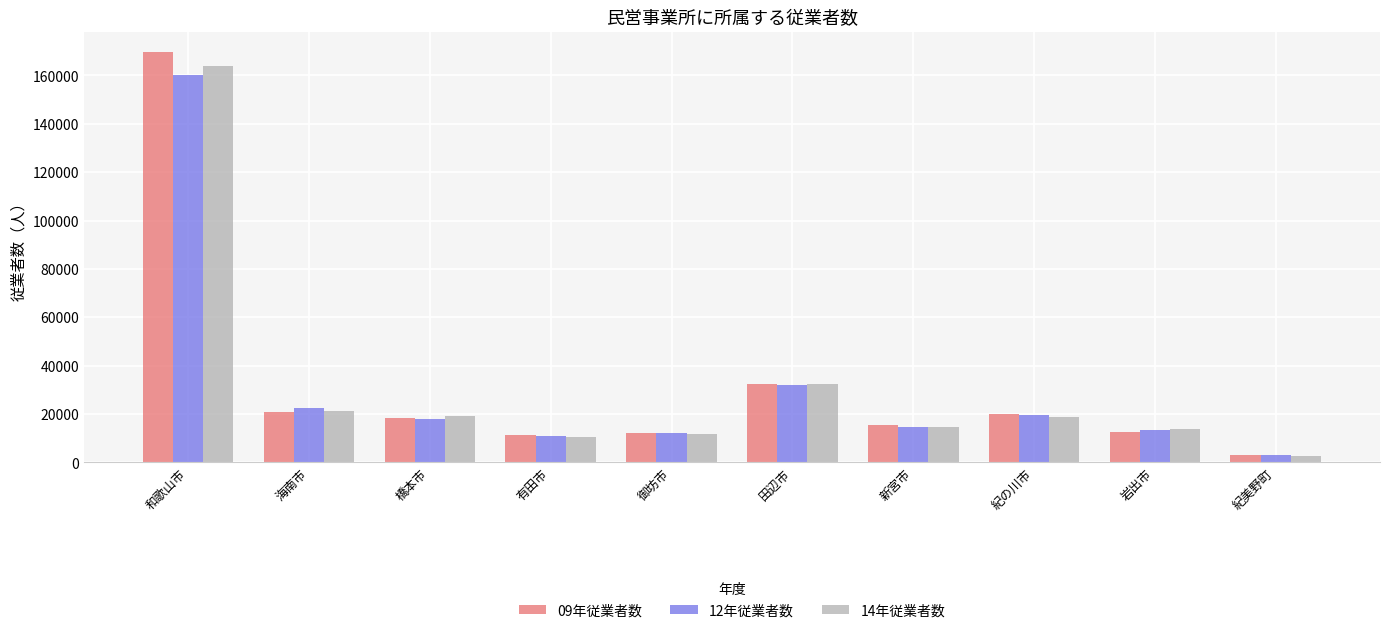

What is the difference between the maximum and minimum values in the 09年従業者数 series?

166523